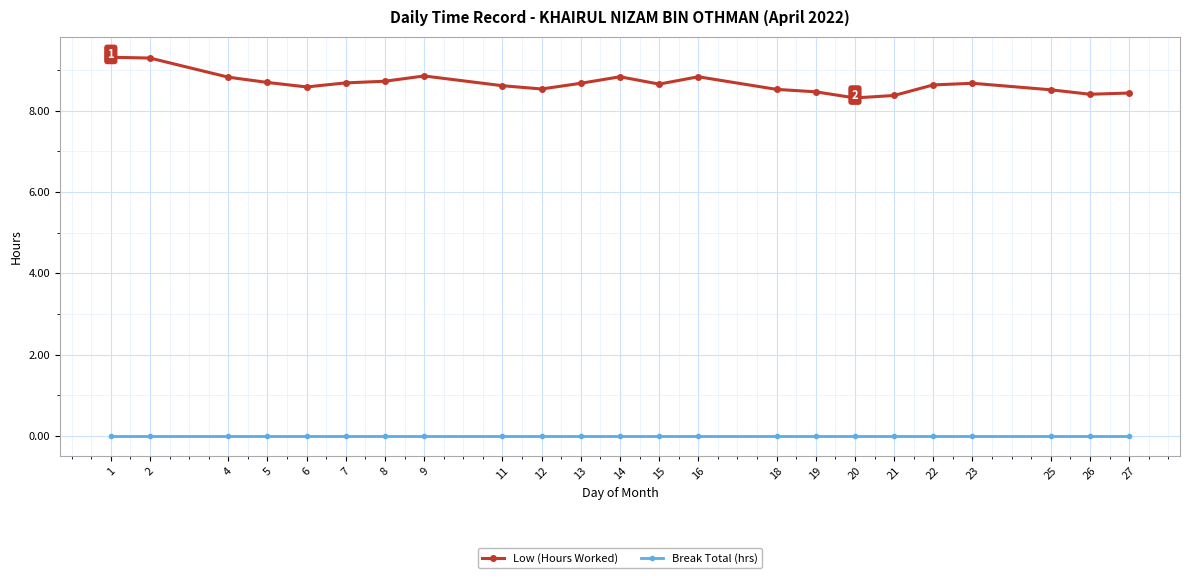

True or false: Low (Hours Worked) and Break Total (hrs) intersect in this chart.

False